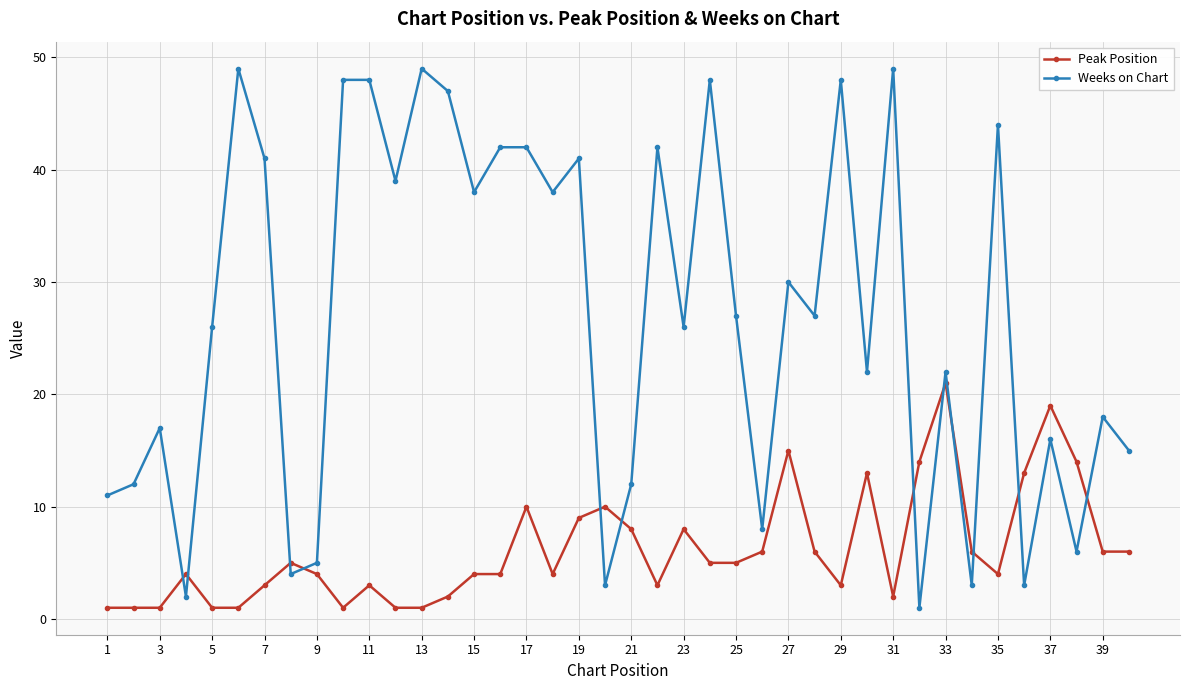

True or false: Weeks on Chart has more than 2 points higher than both neighbors.

True